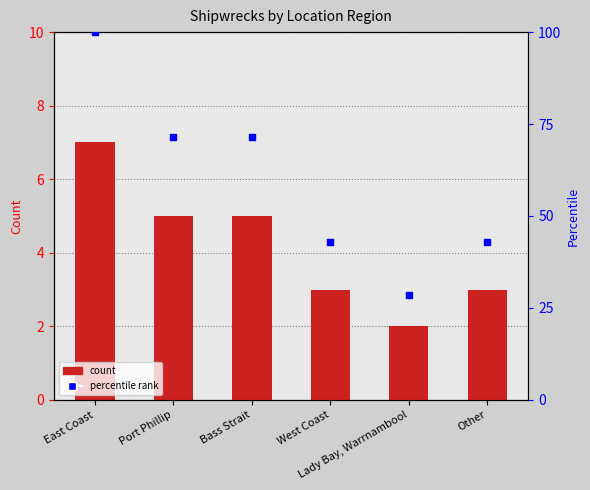

What are all the series names shown in the legend?

count, percentile rank